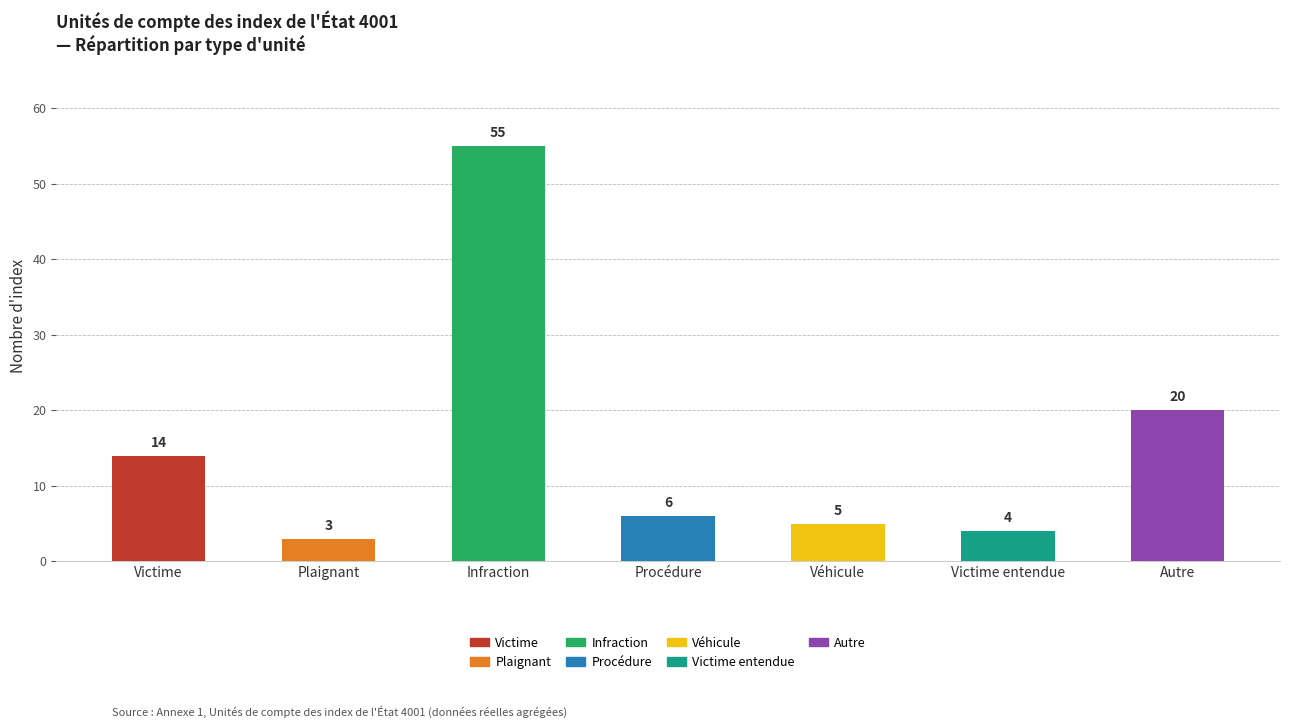

The chart shows a value of 1 at Plaignant. True or false?

False